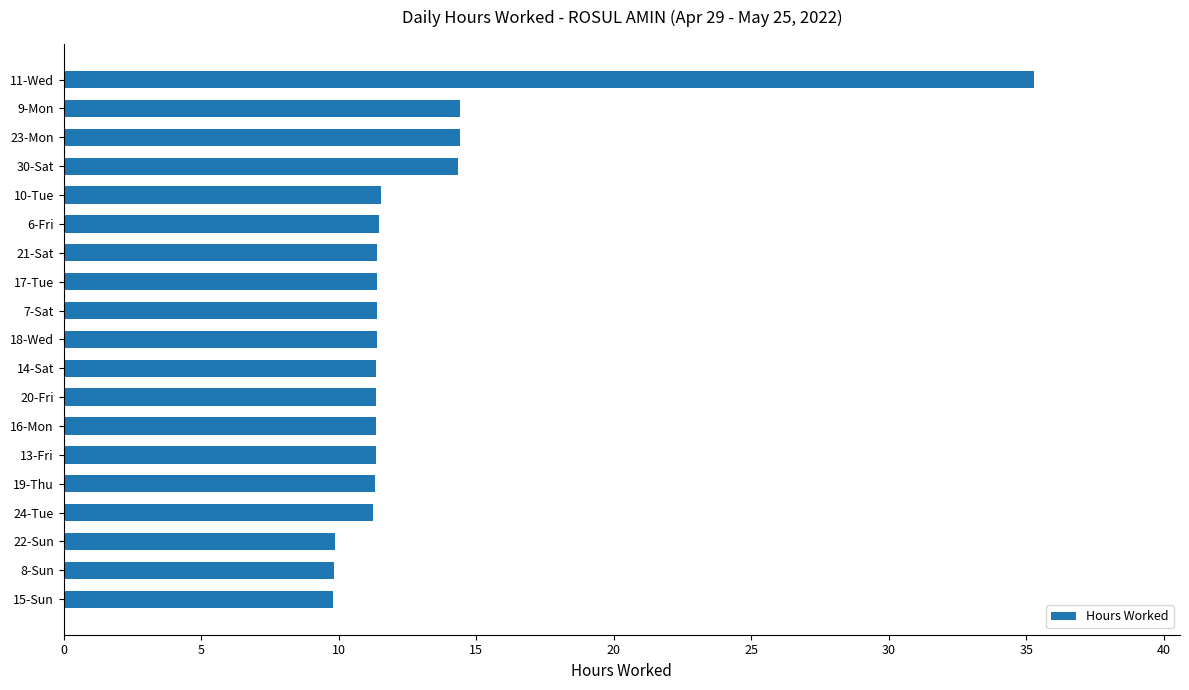

What is the change in value from 8-Sun to 7-Sat?

+1.6